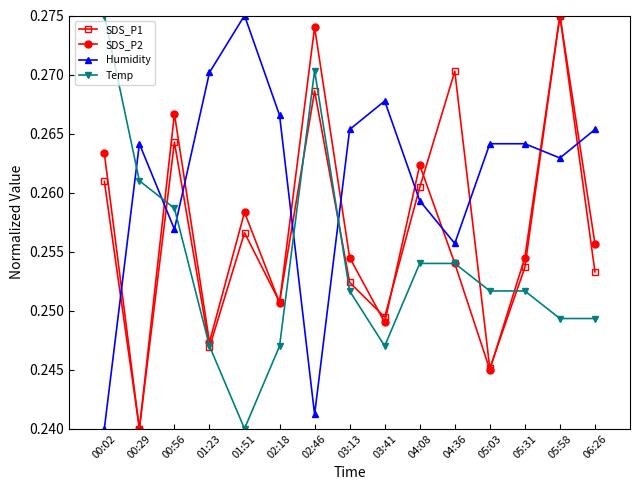

What is the label of the 7th point from the right?

03:41